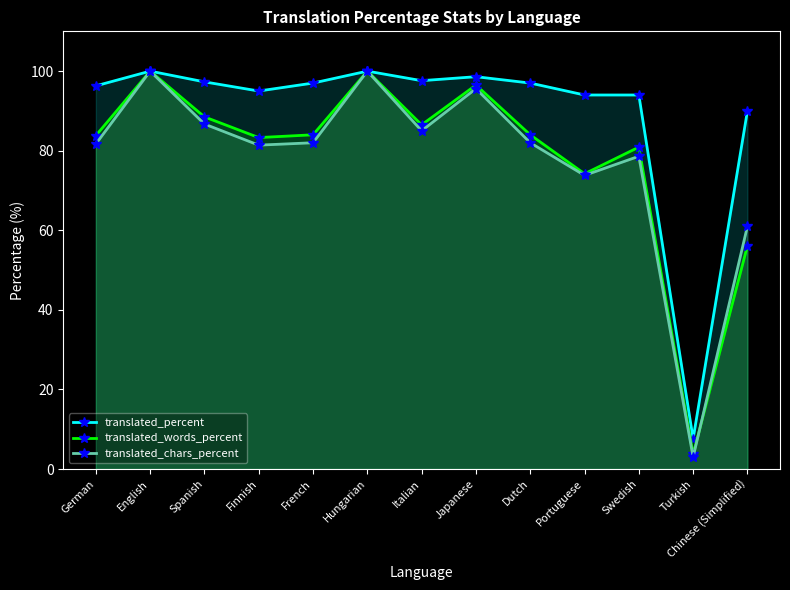

What is the difference between the highest and lowest values at Finnish?

13.6